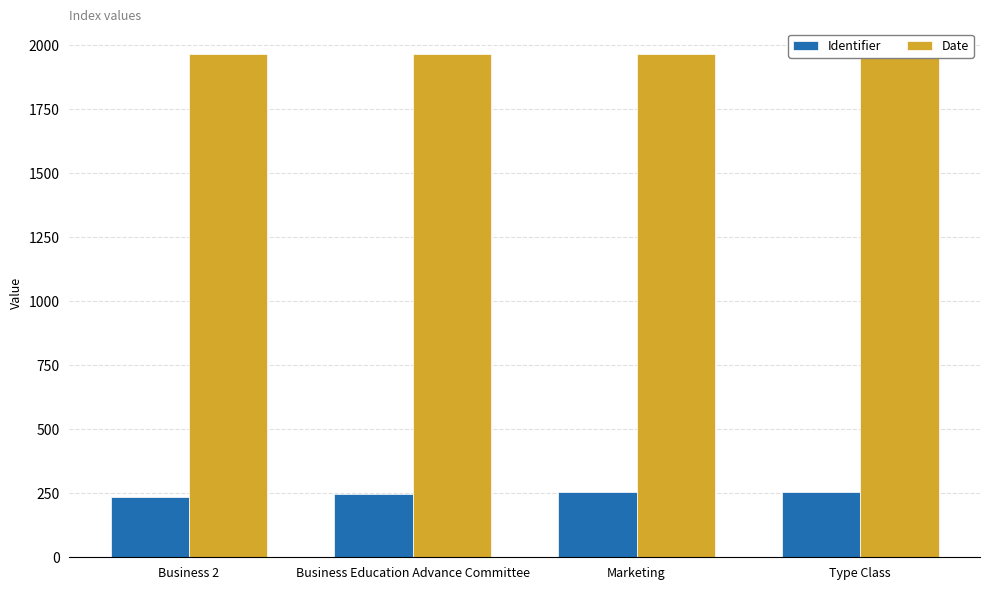

Which series has the largest total across all categories?

Date